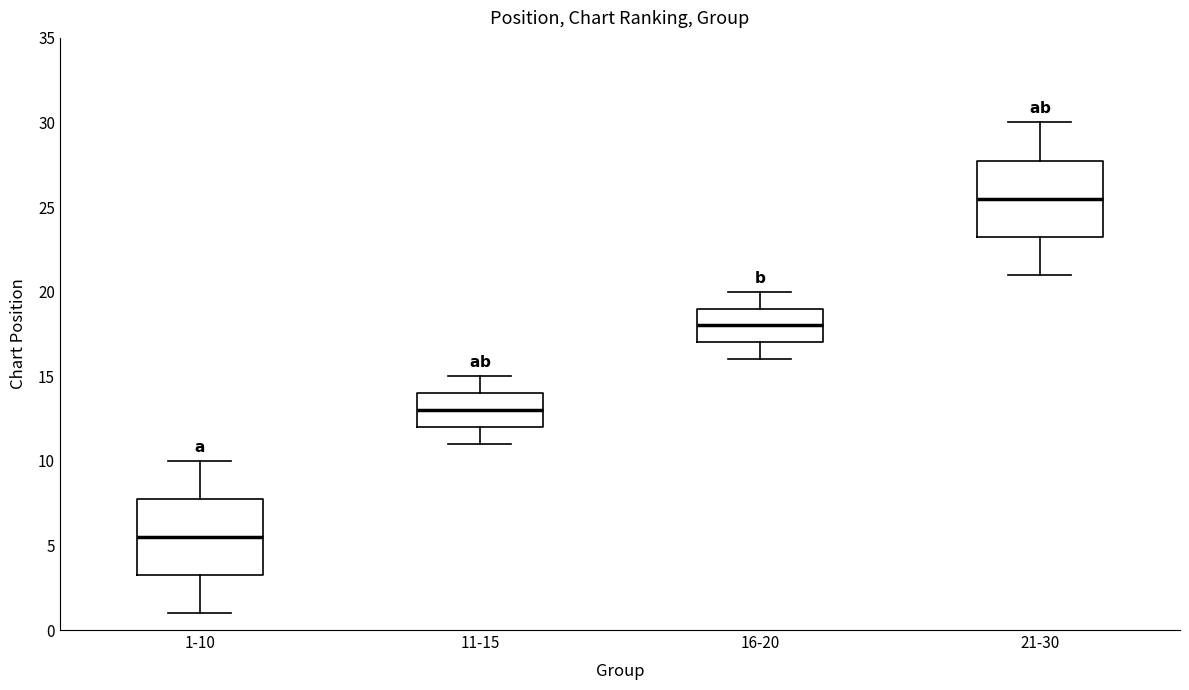

Which box's median line is the lowest?

1-10